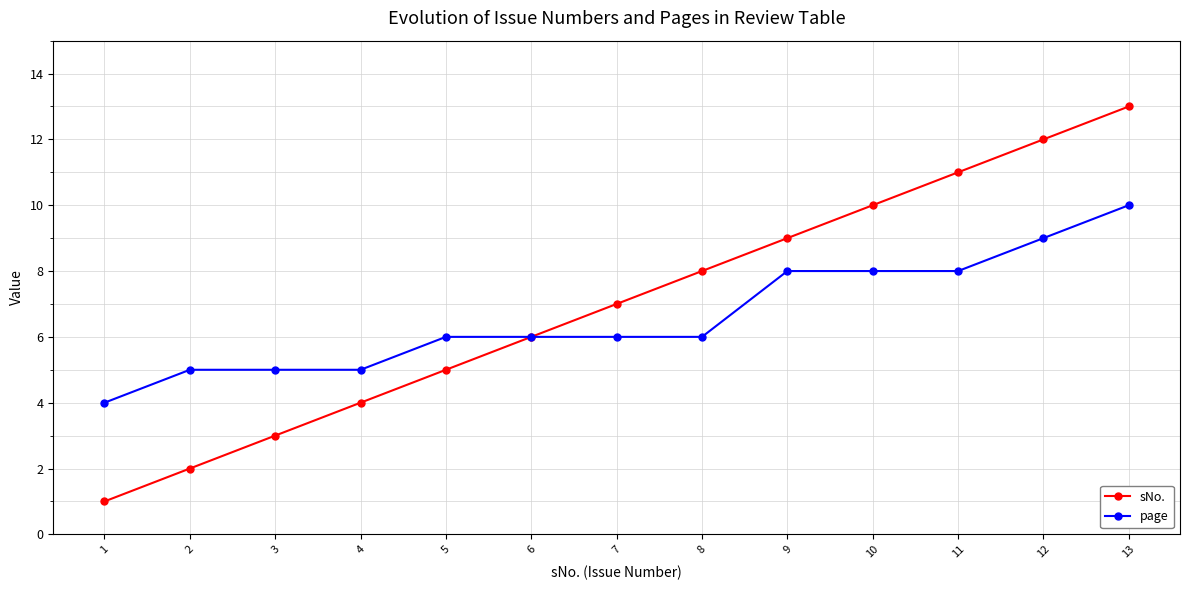

What is the difference between the second highest and second lowest values in the page series?

4